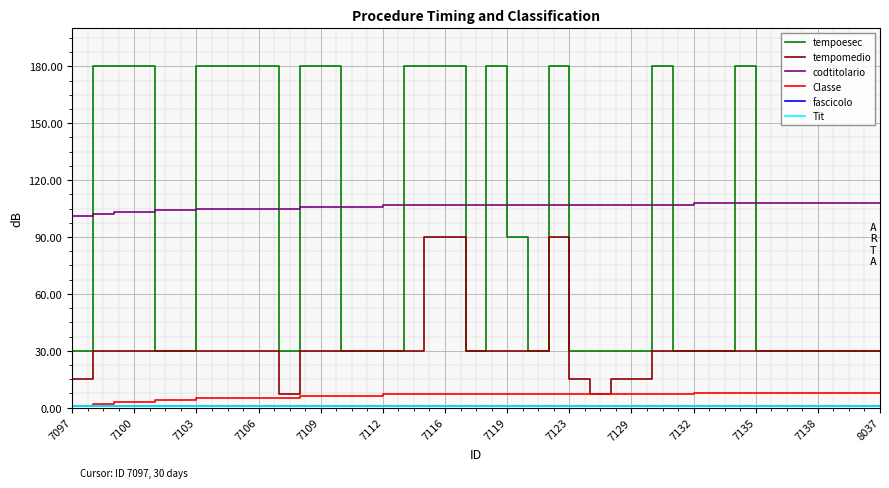

Does the chart have visible grid lines?

Yes